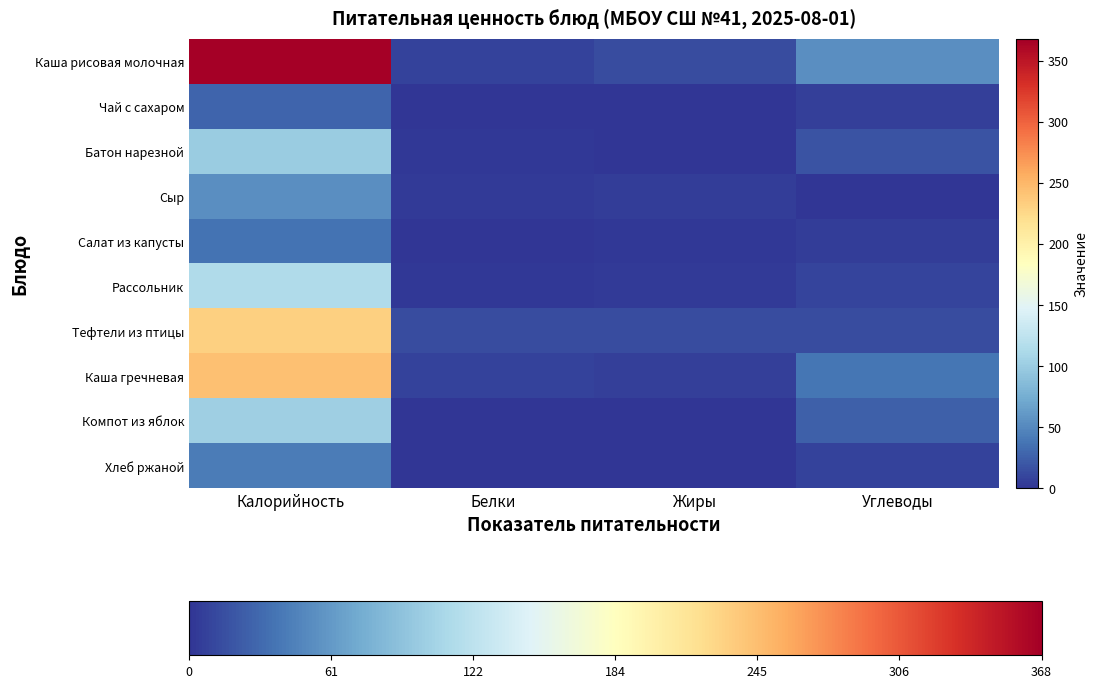

Reading left to right, what are all the values shown in this chart?

Каша рисовая молочная: Калорийность=367.5	Белки=7.5	Жиры=13.6	Углеводы=53.7
Чай с сахаром: Калорийность=28.6	Белки=0.1	Жиры=0.0	Углеводы=7.0
Батон нарезной: Калорийность=100.1	Белки=2.6	Жиры=1.0	Углеводы=18.1
Сыр: Калорийность=54.0	Белки=3.5	Жиры=4.4	Углеводы=0.0
Салат из капусты: Калорийность=36.2	Белки=0.1	Жиры=1.9	Углеводы=4.5
Рассольник: Калорийность=113.8	Белки=2.3	Жиры=4.2	Углеводы=9.6
Тефтели из птицы: Калорийность=231.7	Белки=14.1	Жиры=13.6	Углеводы=13.2
Каша гречневая: Калорийность=243.8	Белки=8.6	Жиры=6.1	Углеводы=38.6
Компот из яблок: Калорийность=103.1	Белки=0.1	Жиры=0.1	Углеводы=25.1
Хлеб ржаной: Калорийность=42.0	Белки=1.4	Жиры=0.5	Углеводы=7.8